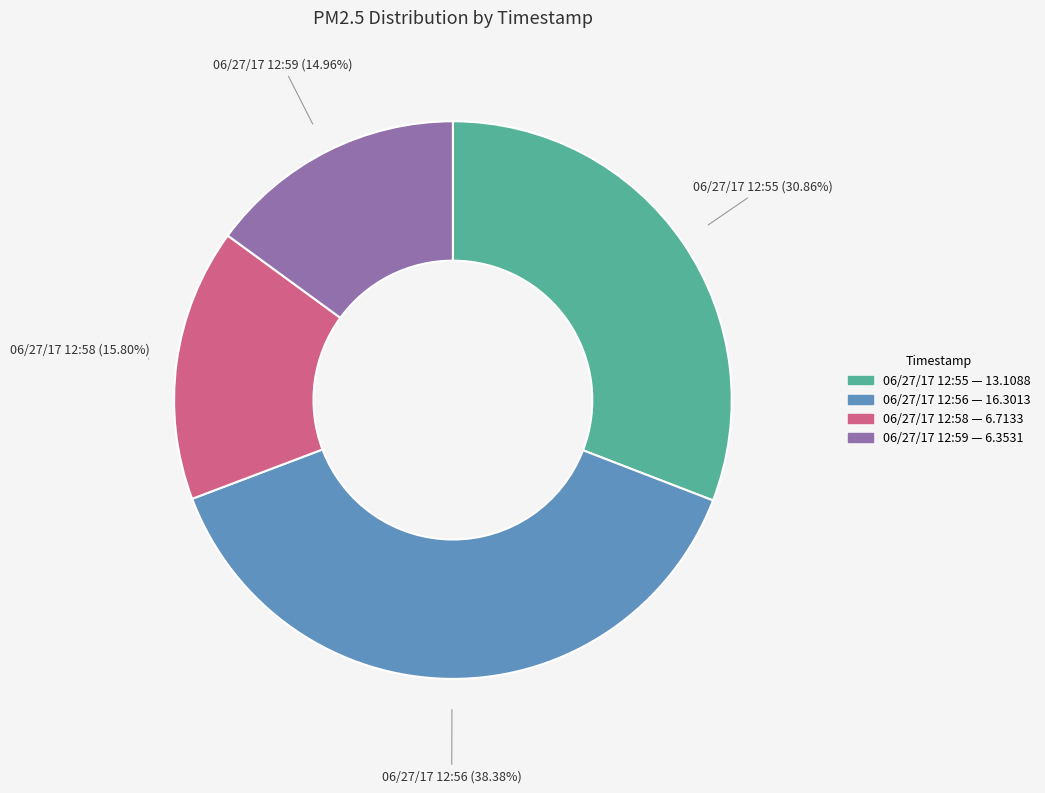

Approximately how many times larger is the value at 06/27/17 12:59 compared to 06/27/17 12:58?

0.9